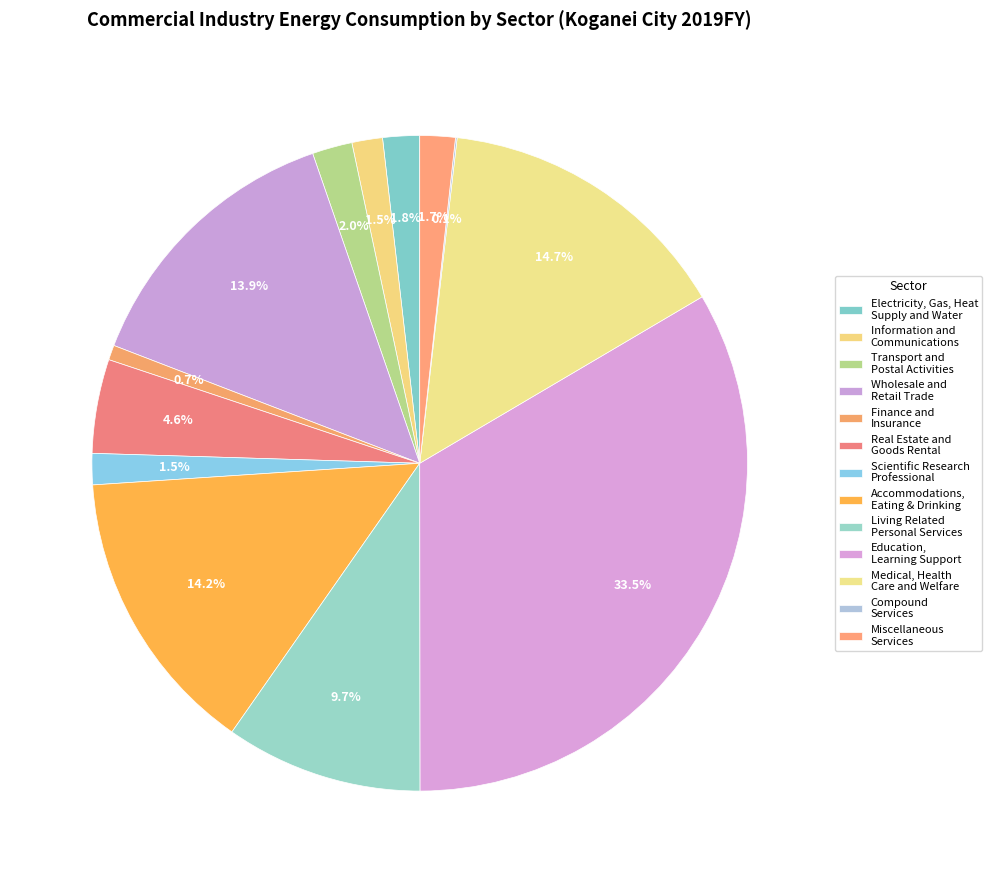

Rank the categories by value from highest to lowest.

Education, Learning Support, Medical, Health Care and Welfare, Accommodations, Eating and Drinking Services, Wholesale and Retail Trade, Living Related and Personal Services, Real Estate and Goods Rental and Leasing, Transport and Postal Activities, Electricity, Gas, Heat Supply and Water, Miscellaneous Services, Scientific Research, Professional and Technical, Information and Communications, Finance and Insurance, Compound Services